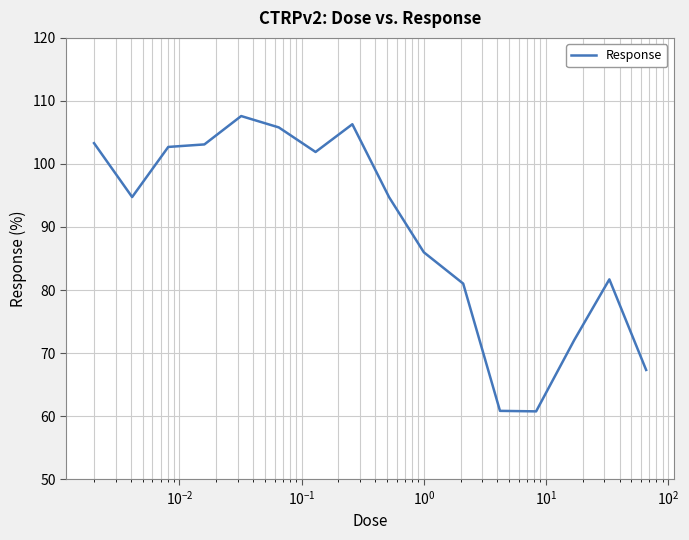

What is the minimum value shown in the chart?

60.8